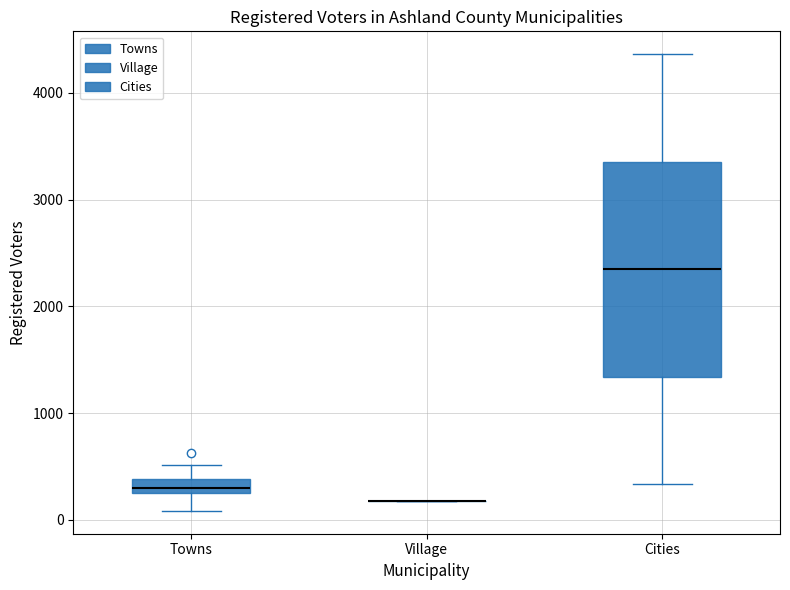

Comparing the boxes themselves (not the whiskers), which one is the tallest?

Cities